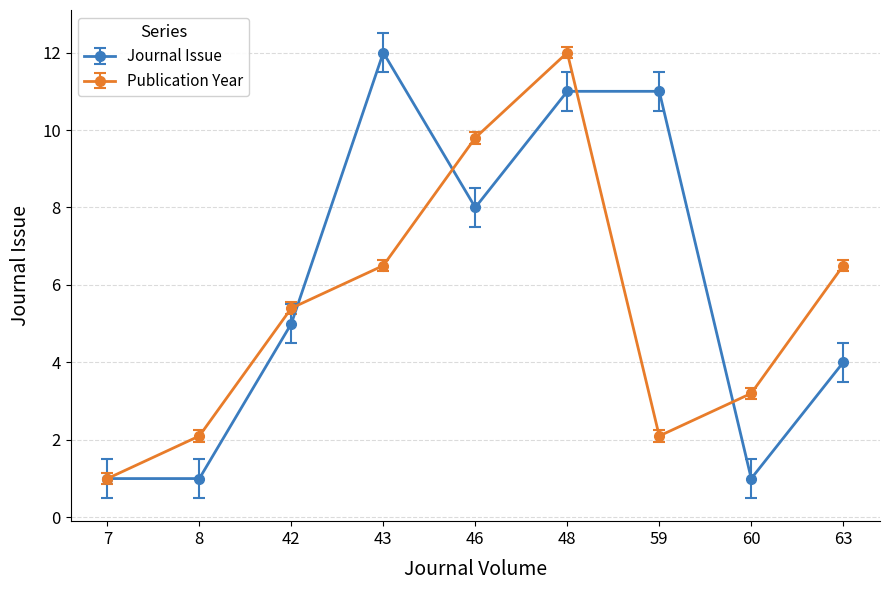

Rank the series at 59 from highest to lowest value.

Journal Issue, Publication Year